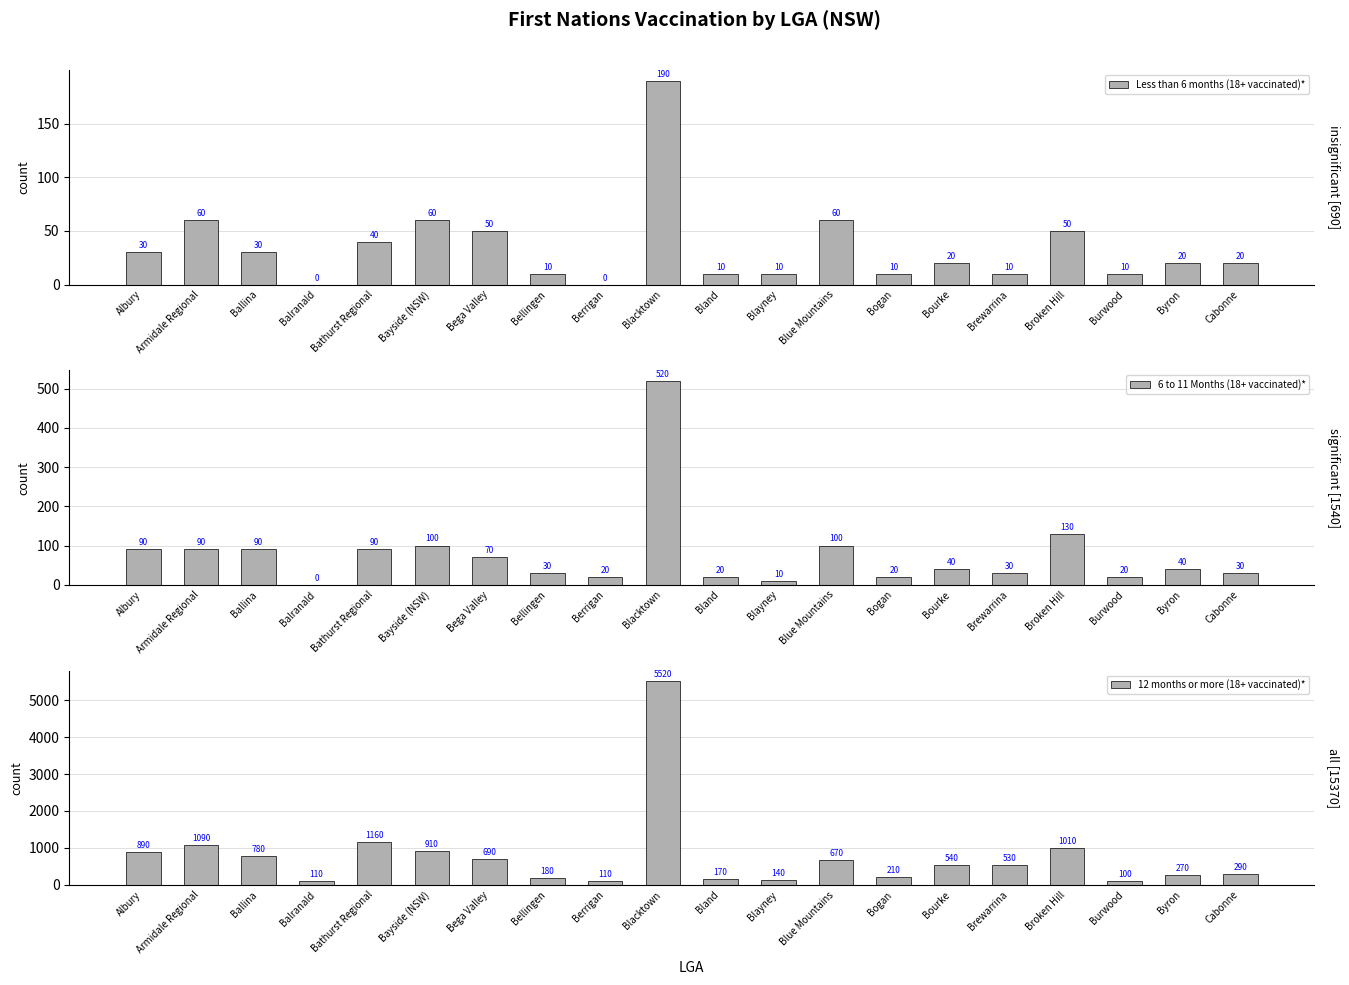

What is the spread (max minus min) of values at Cabonne?

270